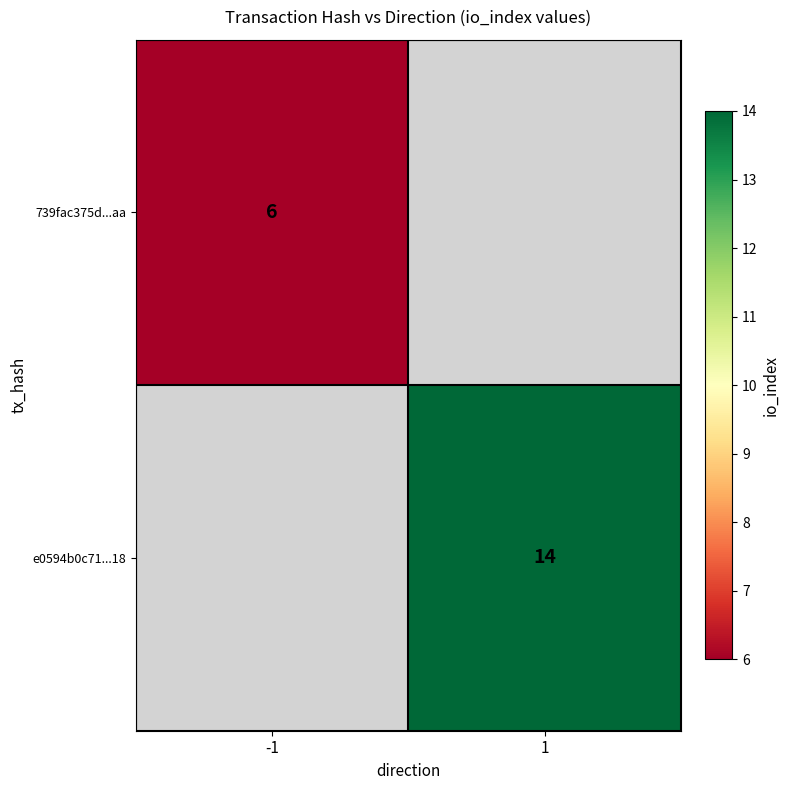

The e0594b0c71...18 series shows 21 at 1. True or false?

False